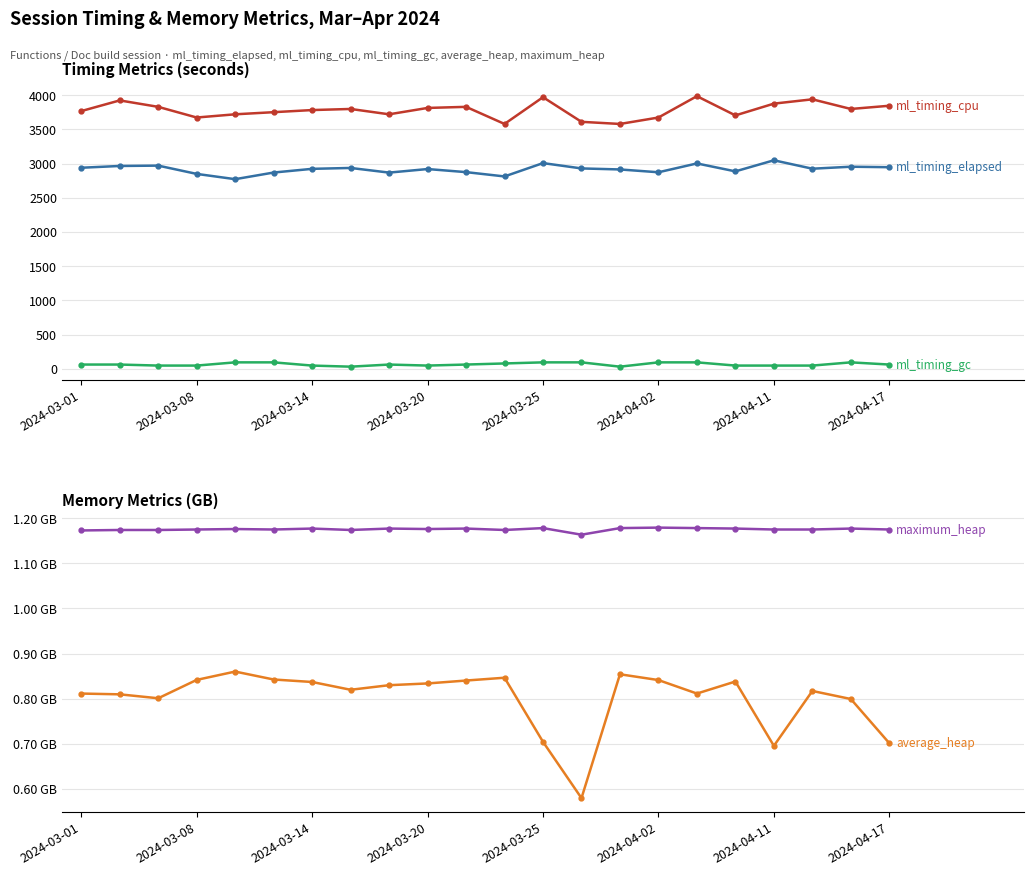

True or false: ml_timing_cpu and ml_timing_elapsed intersect in this chart.

False